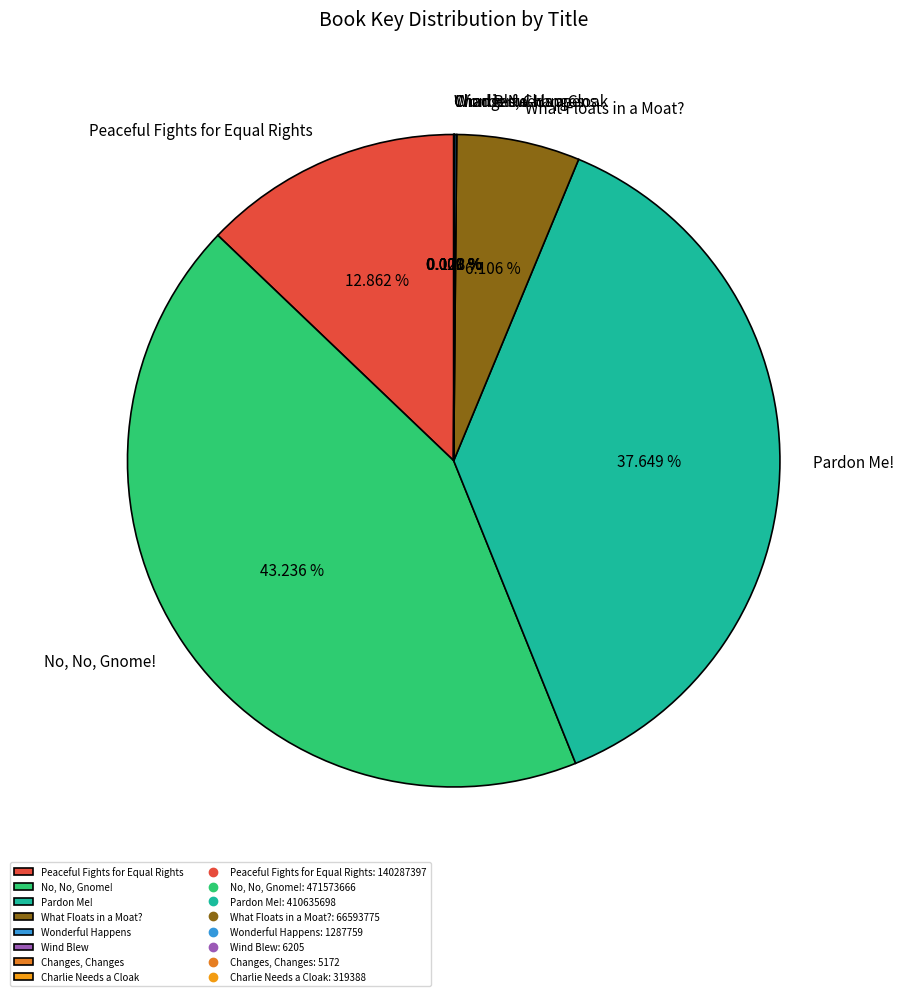

Is Peaceful Fights for Equal Rights the majority of the pie?

No